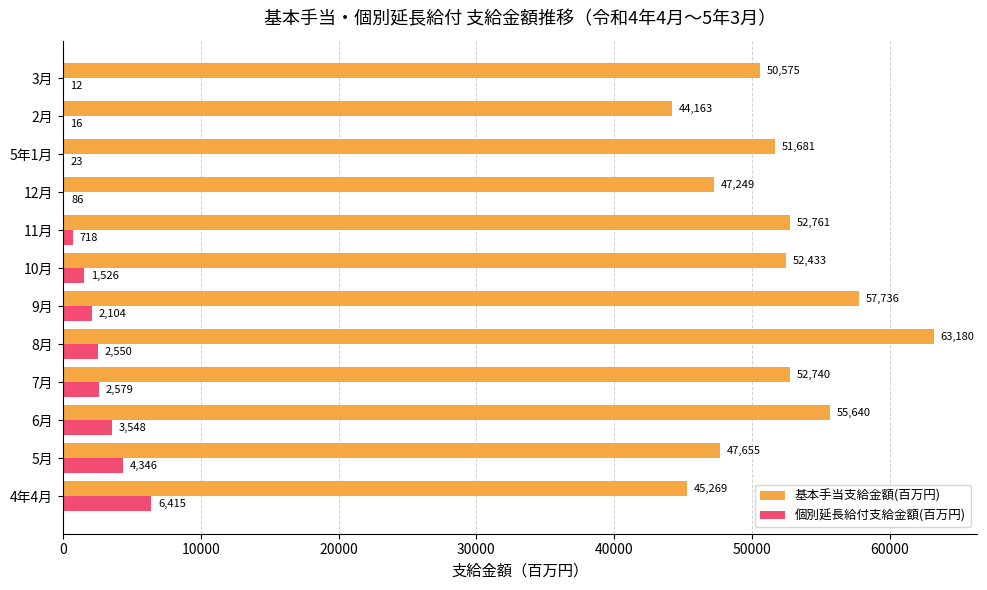

What are all the series names shown in the legend?

基本手当支給金額(百万円), 個別延長給付支給金額(百万円)